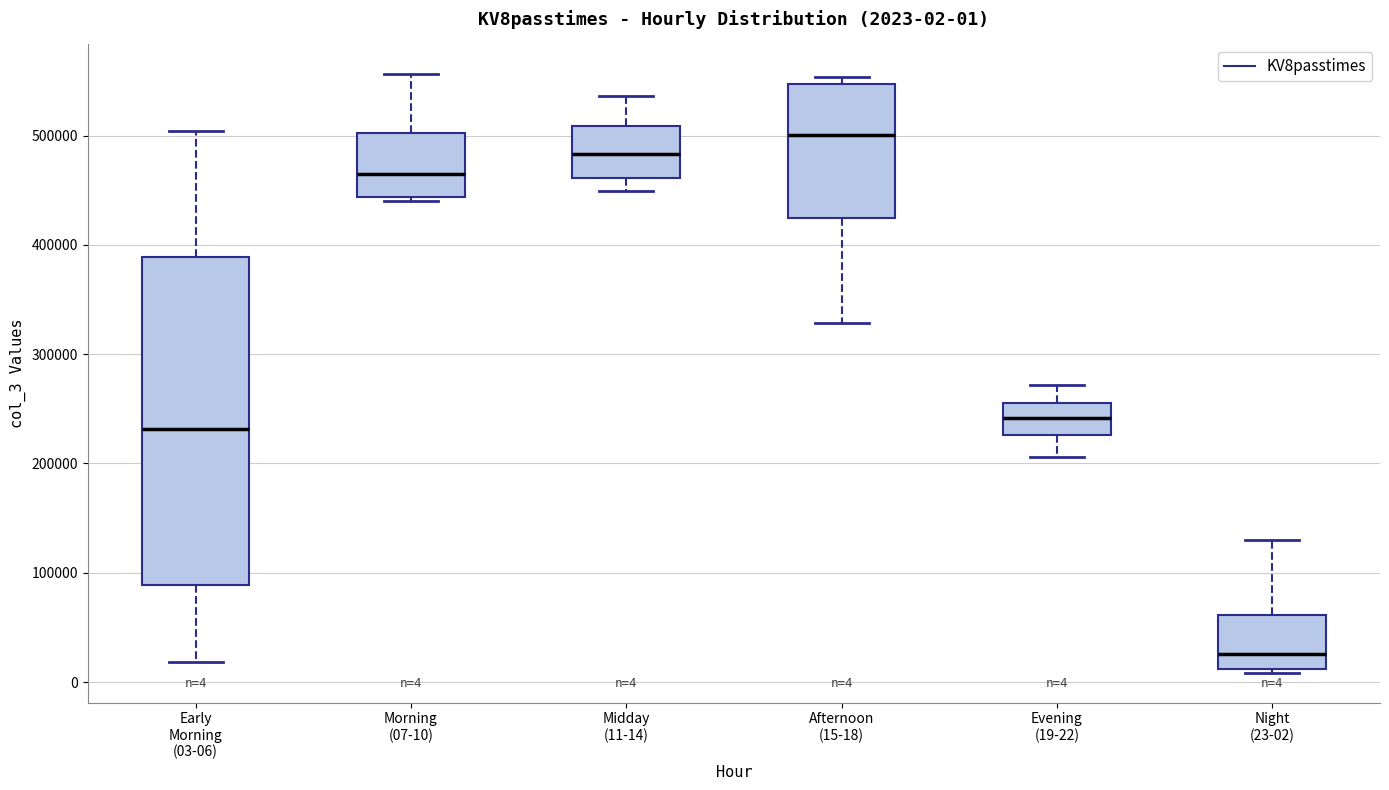

Which box's median line is the lowest?

Night (23-02)